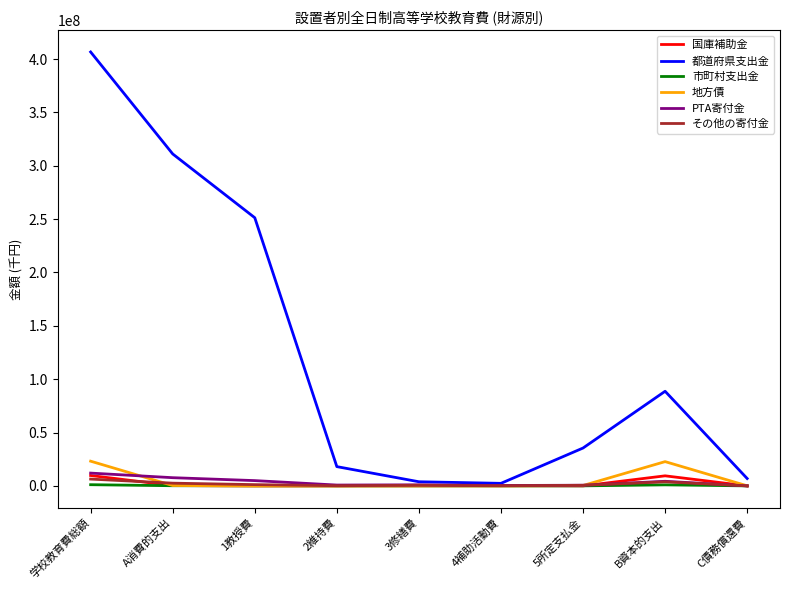

What position from the right is B資本的支出?

2